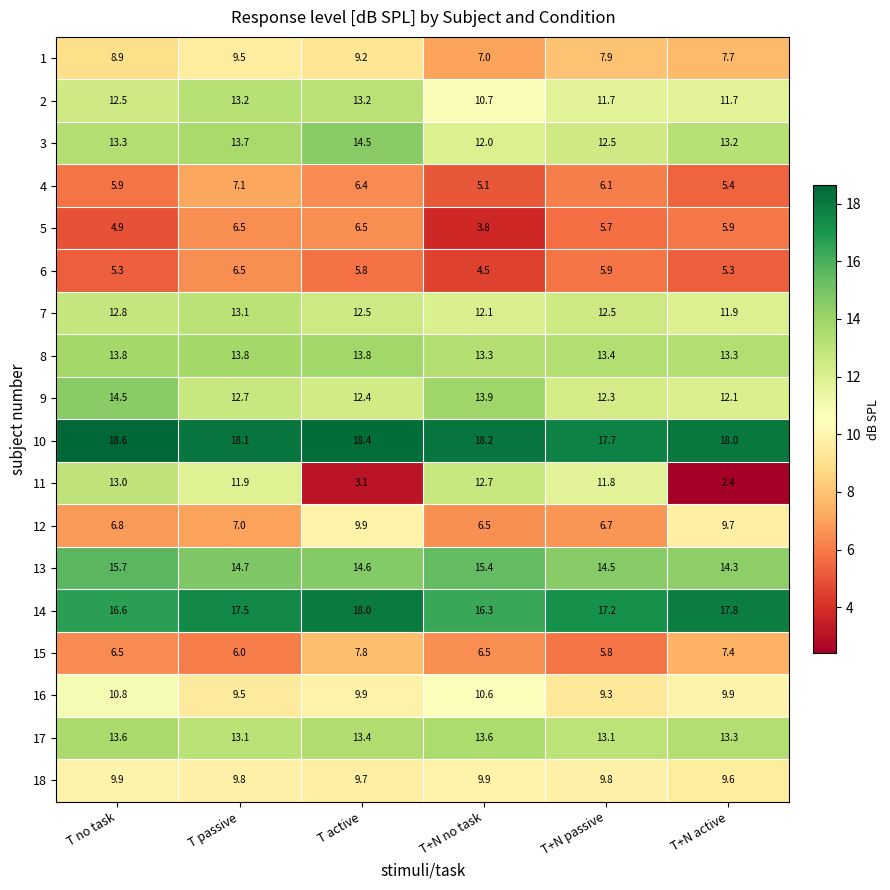

At which label is 10 closest to 18?

T+N active